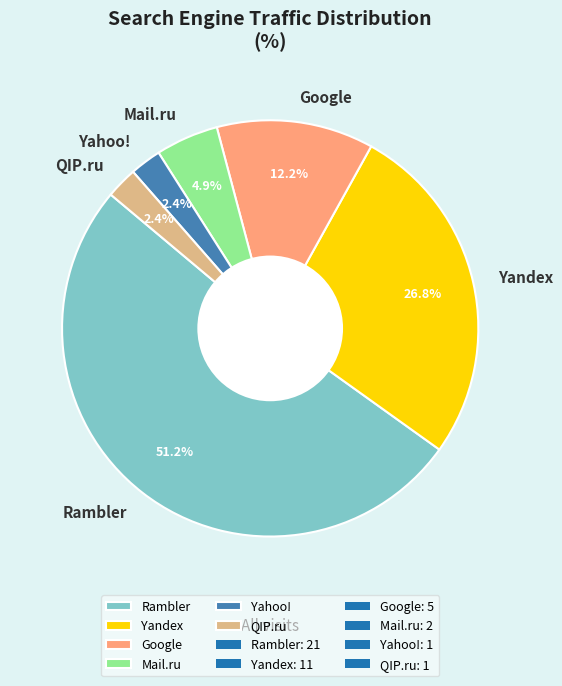

How many slices are in this pie chart?

6